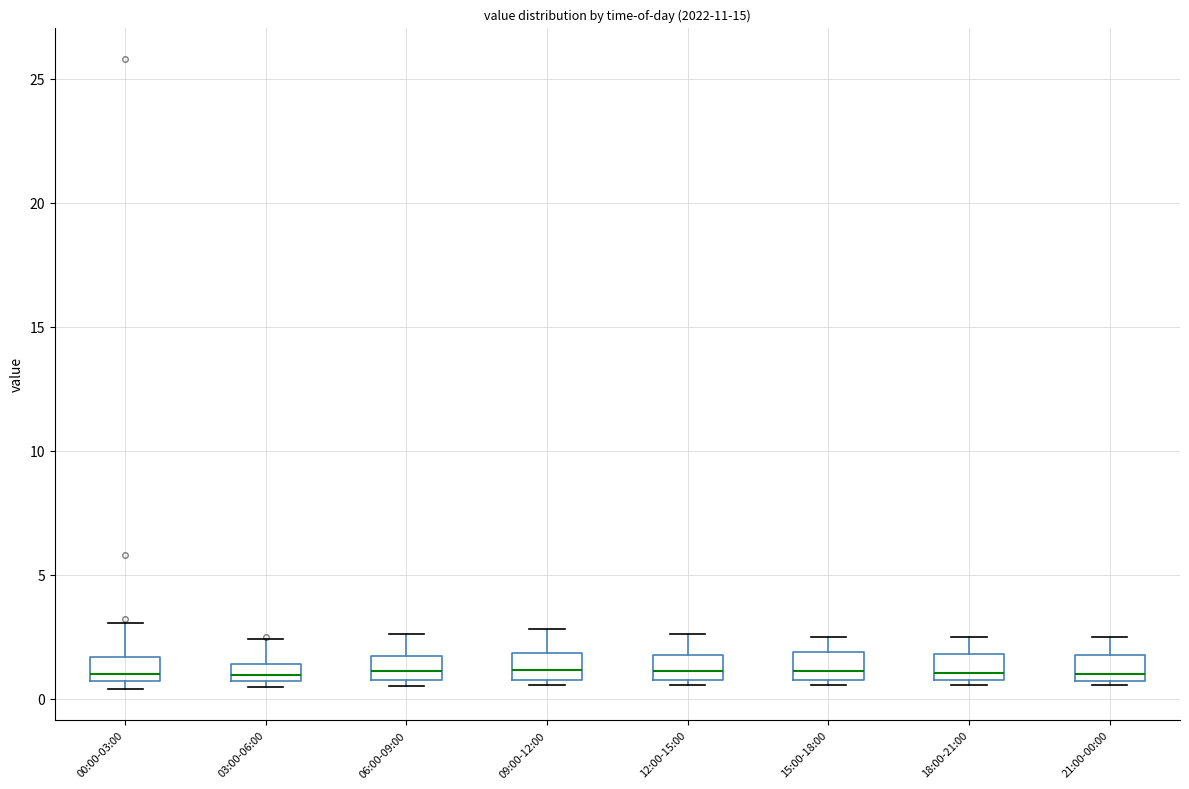

Where does the upper whisker of the box for 12:00-15:00 end on the y-axis? The values are not printed on the chart, so give them approximately, as read against the axis.

2.5